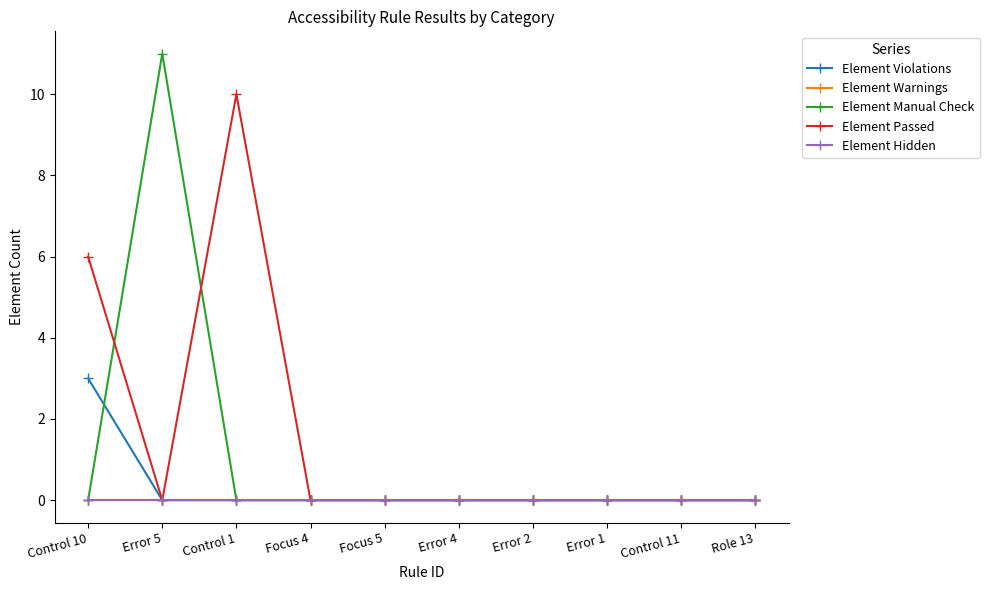

Is it true that Element Hidden equals 0 at Error 5?

True